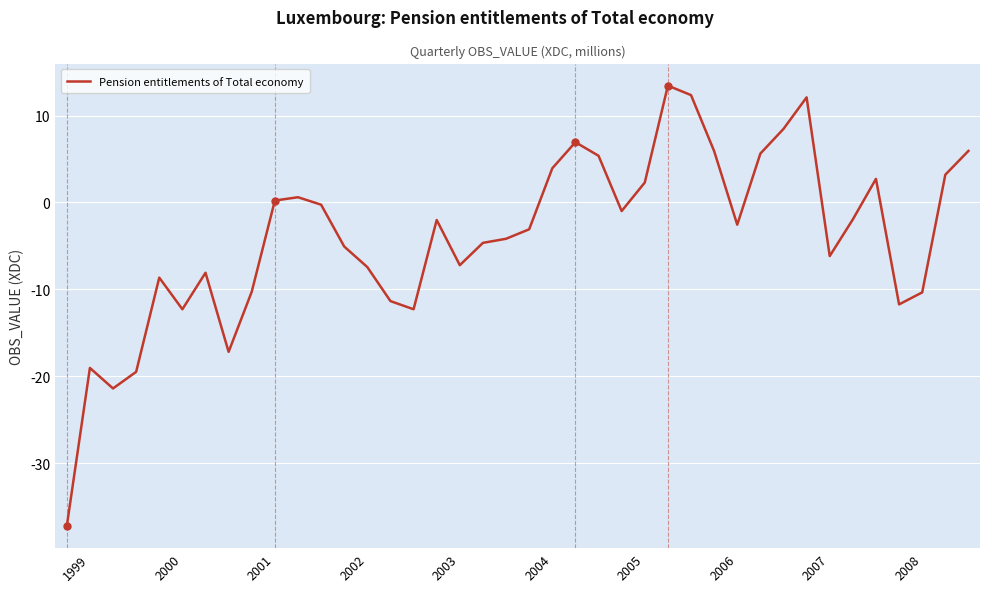

How many categories are shown in the chart?

40